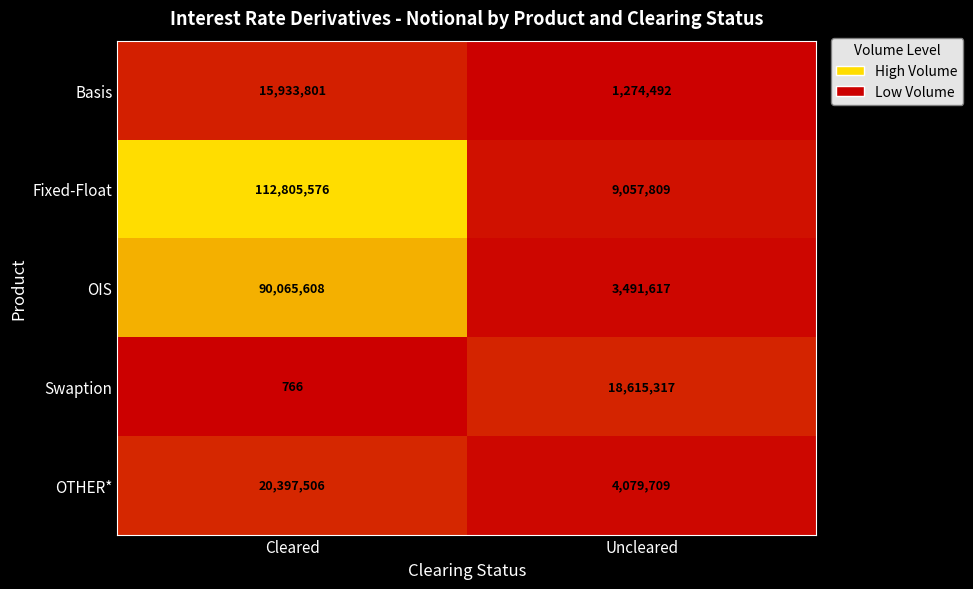

How many distinct data groups are displayed?

5